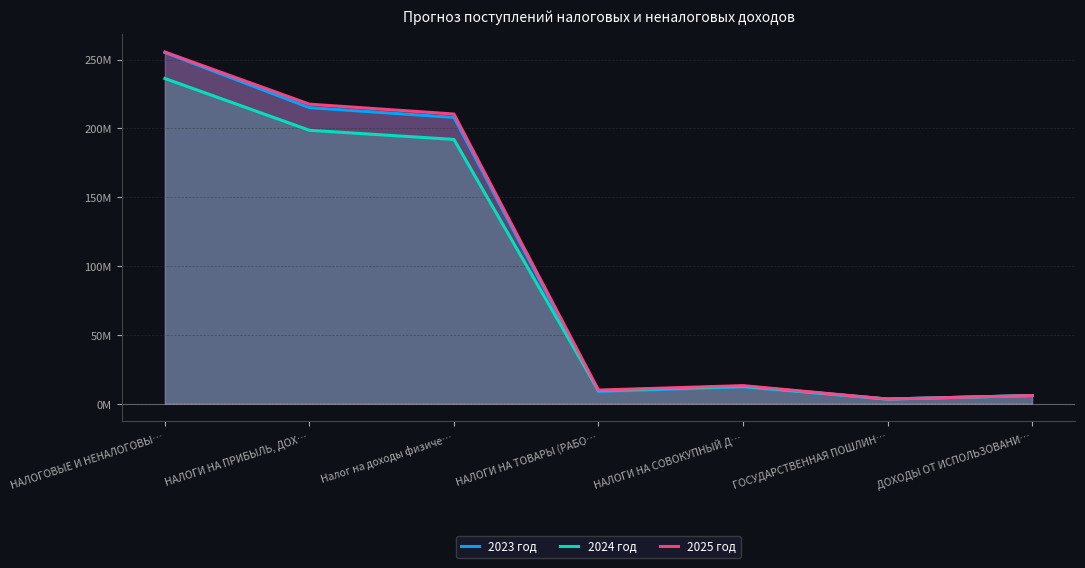

What position from the left is ГОСУДАРСТВЕННАЯ ПОШЛИН…?

6